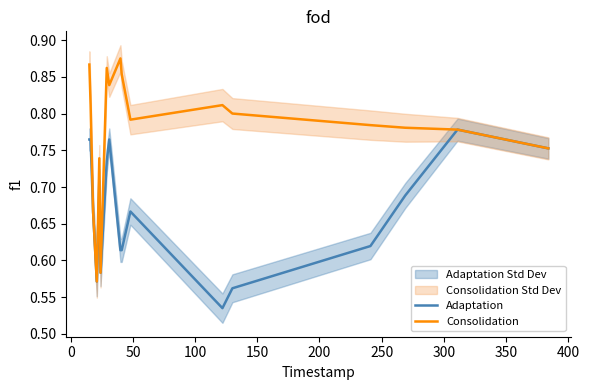

Reading left to right, transcribe all the data shown in this chart.

Adaptation: 0.8	0.8	0.7	0.6	0.7	0.6	0.7	0.8	0.6	0.6	0.7	0.5	0.6	0.6	0.7	0.8	0.8
Consolidation: 0.9	0.8	0.7	0.6	0.7	0.6	0.9	0.8	0.9	0.9	0.8	0.8	0.8	0.8	0.8	0.8	0.8